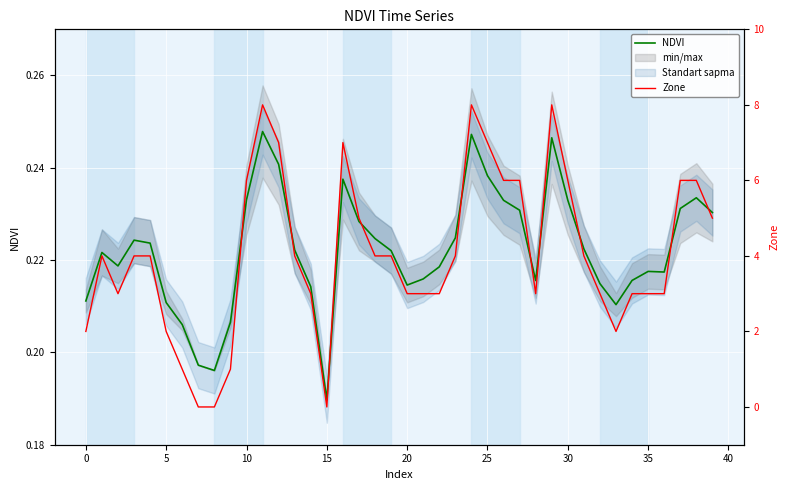

List the series in order of their overall mean, lowest first.

NDVI, Zone